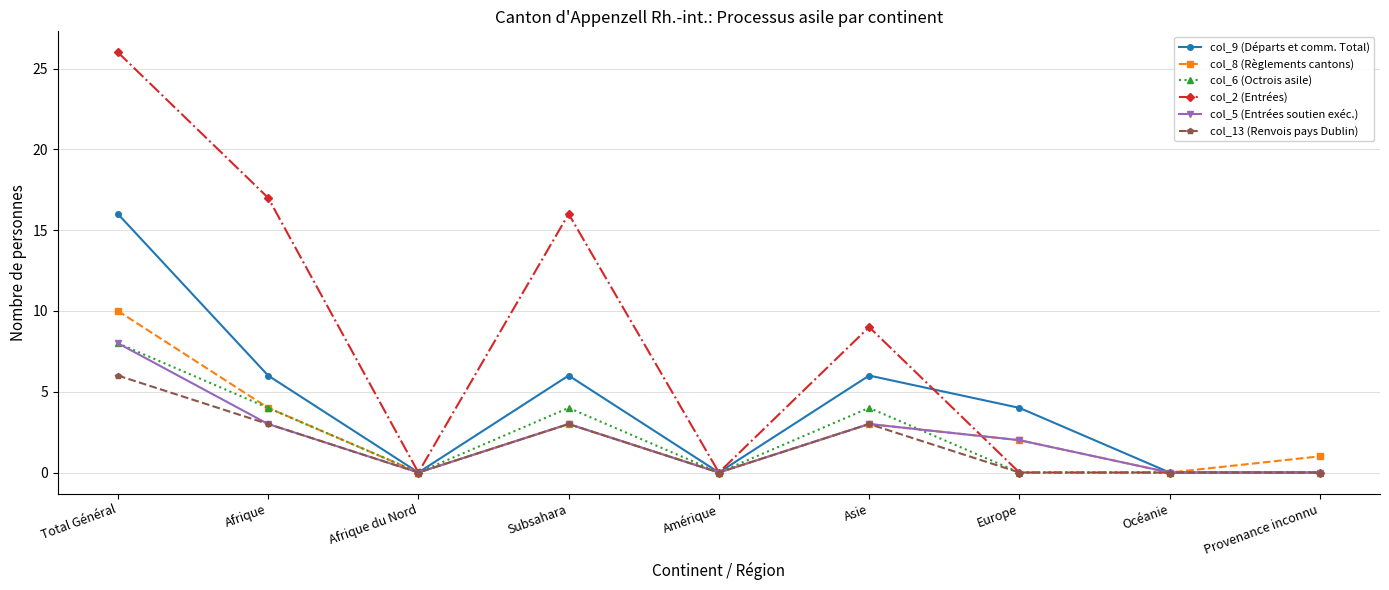

What is the difference between the highest and lowest values at Europe?

4